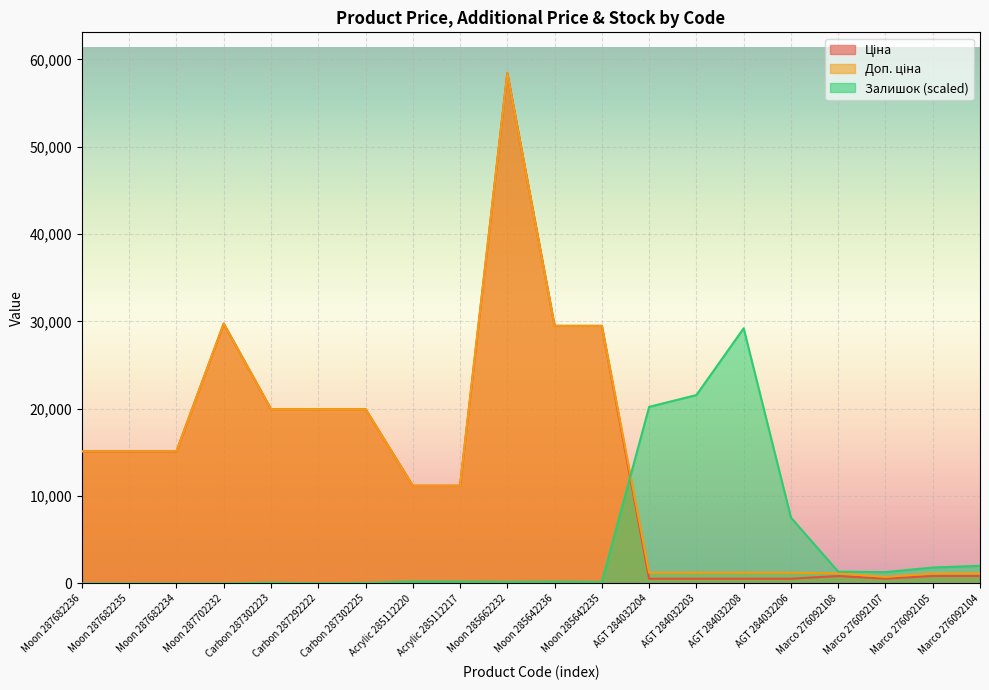

Between Moon 287682236 and AGT 284032203, which series saw the biggest shift?

Залишок (scaled)